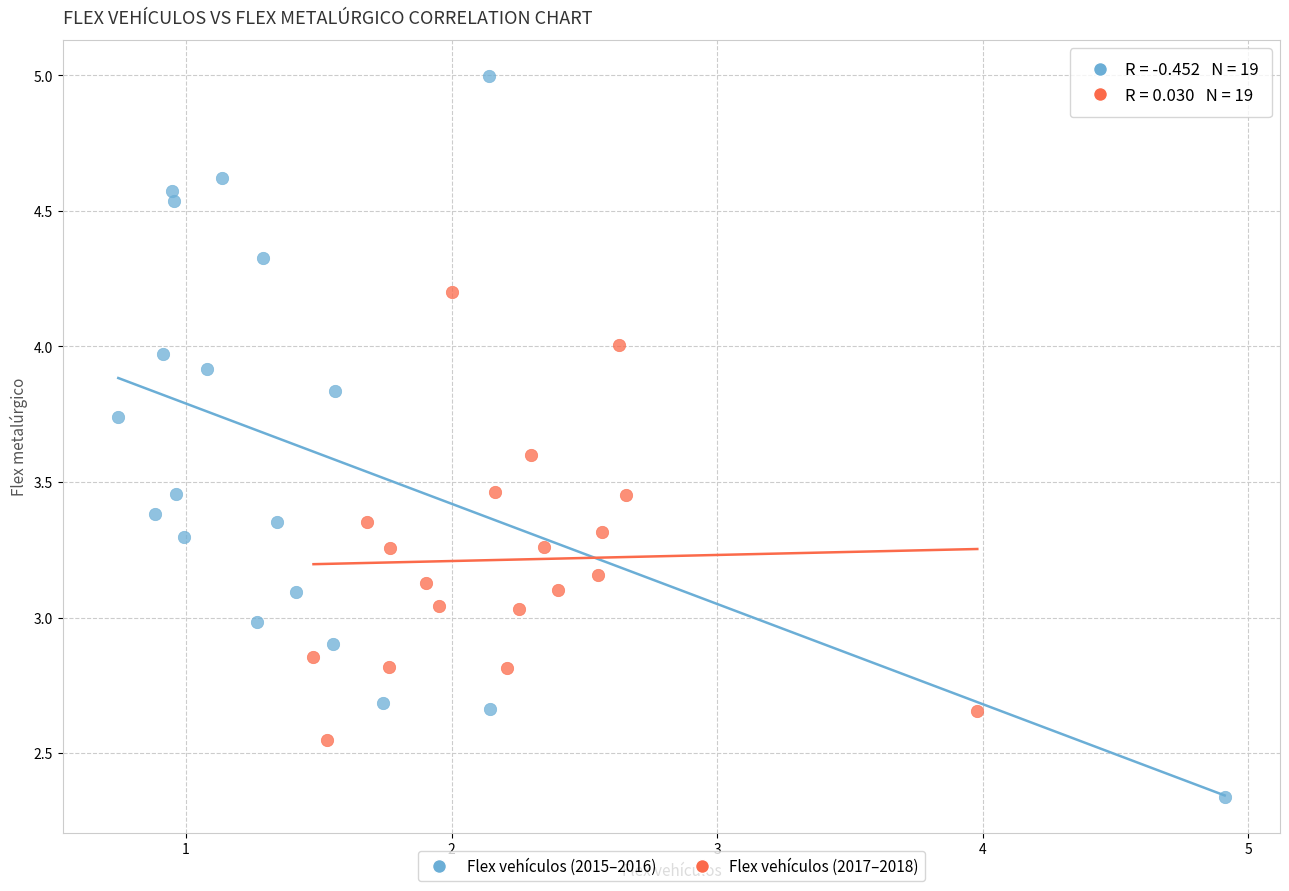

What are all the series names shown in the legend?

Flex vehículos (2015–2016), Flex vehículos (2017–2018)